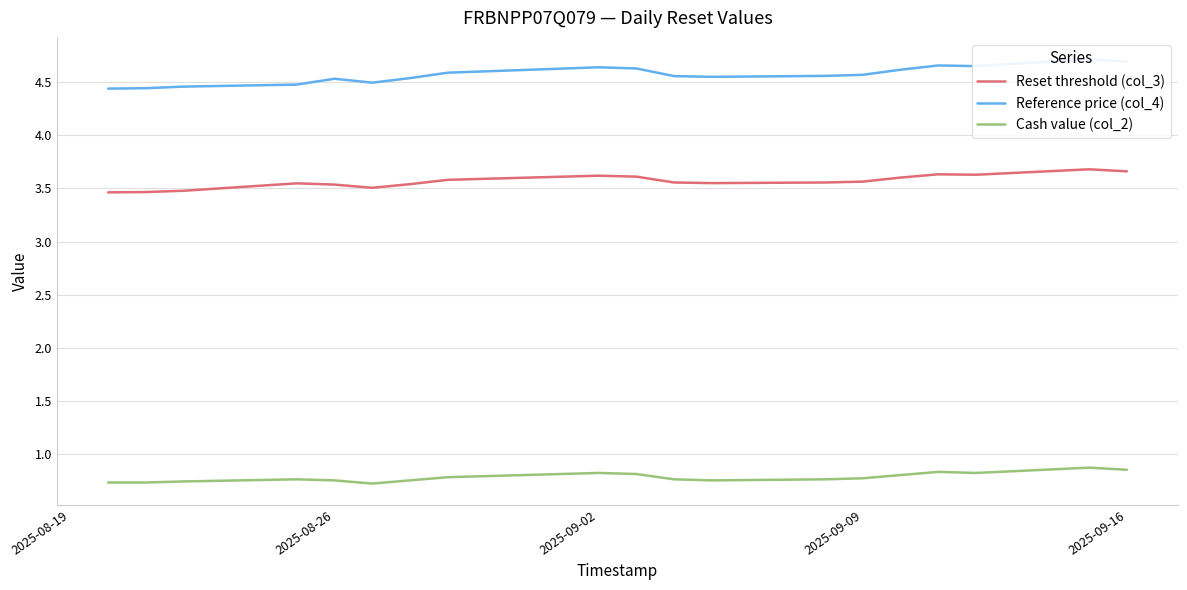

Rank the series by their maximum value, from lowest to highest.

Cash value (col_2), Reset threshold (col_3), Reference price (col_4)